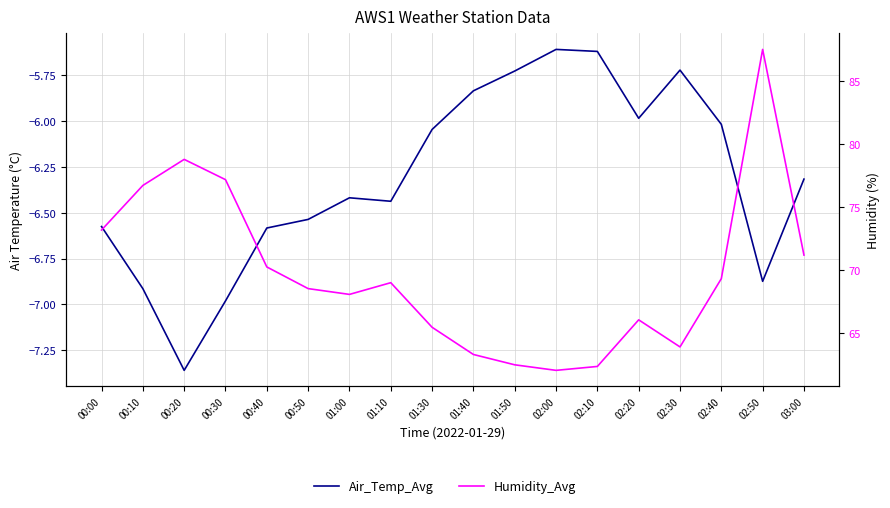

Which series has the largest total across all categories?

Humidity_Avg